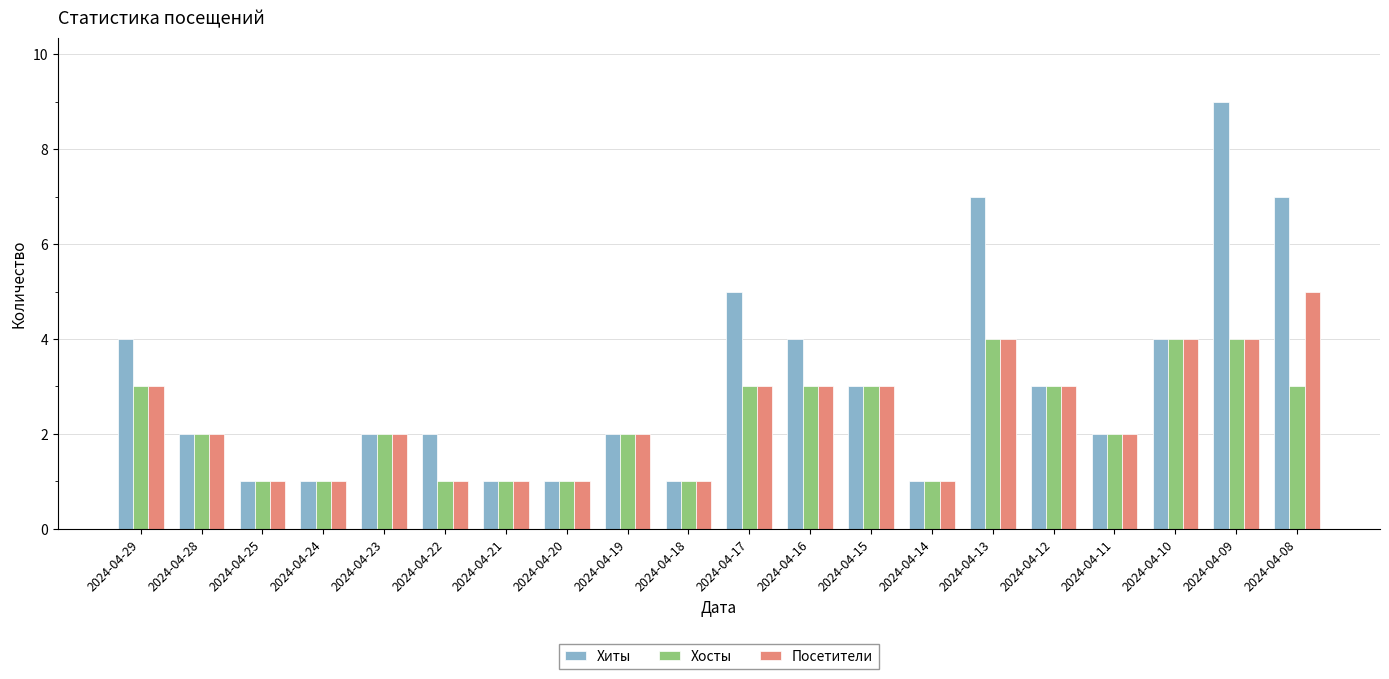

What is the sum of the Хиты values at 2024-04-08 and 2024-04-20?

8